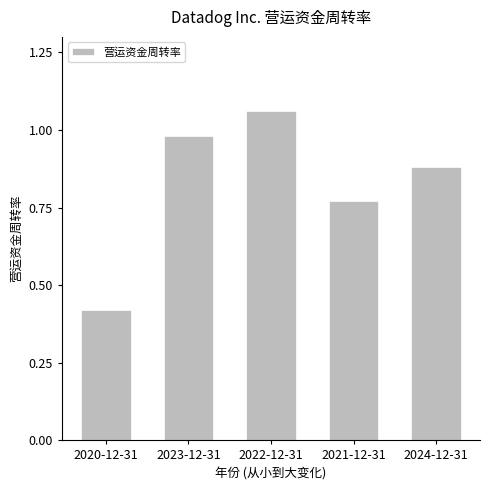

Are the bars grouped side by side (vs. stacked)?

No